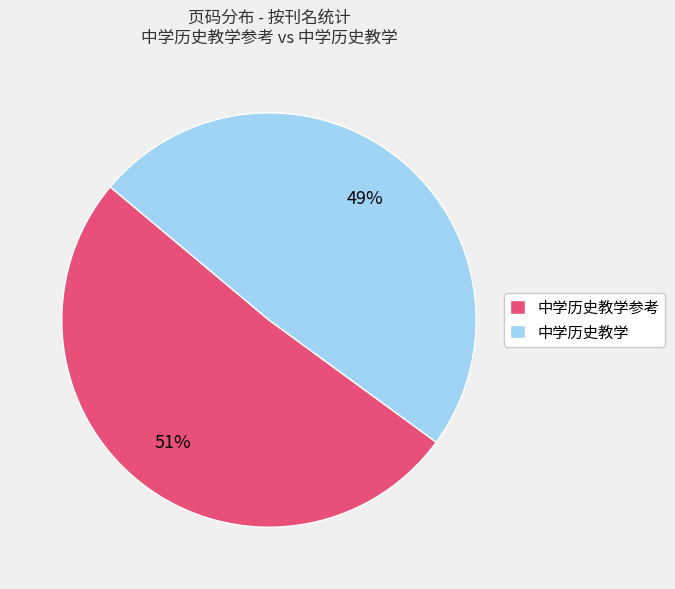

Is there a majority slice in this chart?

Yes